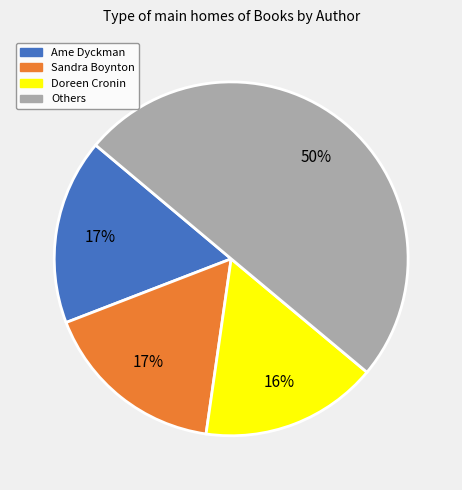

To the nearest percent, what is the difference between the largest and smallest slice percentages?

34%